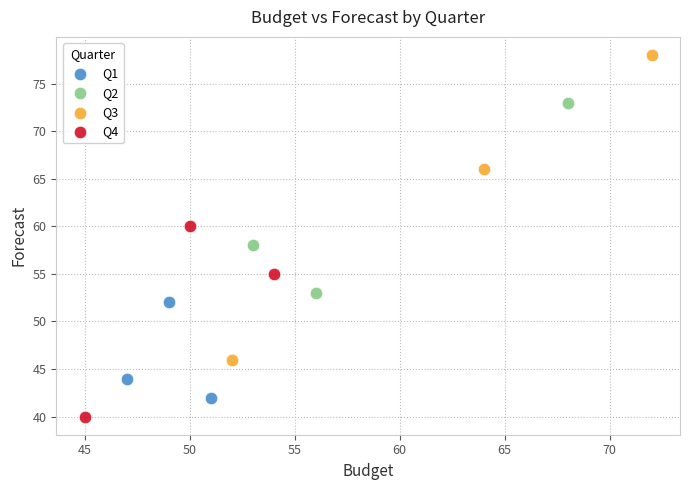

Which series contains the lowest Y value?

Q4